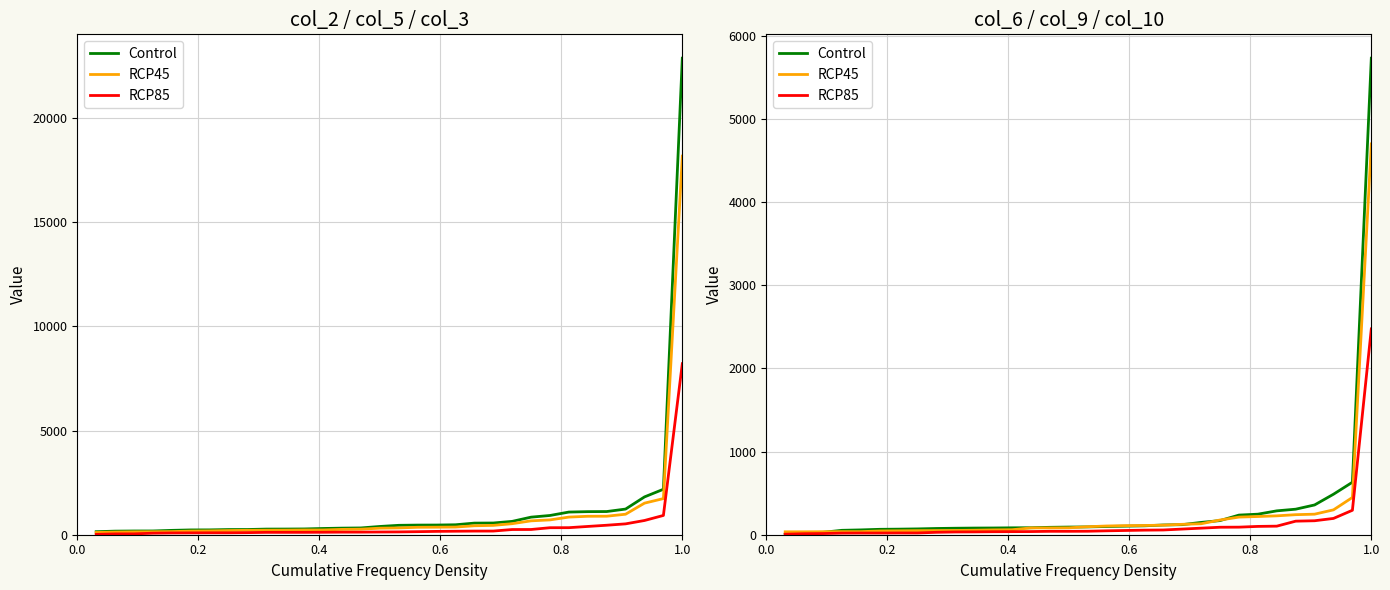

Rank the series by their average value, from lowest to highest.

RCP85, RCP45, Control